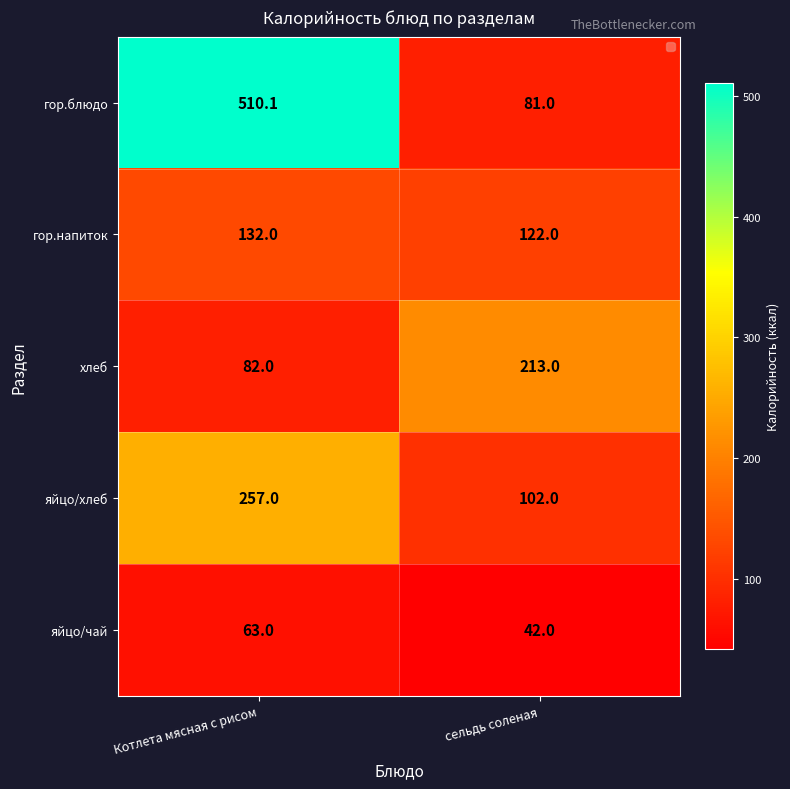

At which category does the chart reach its minimum across all series?

сельдь соленая